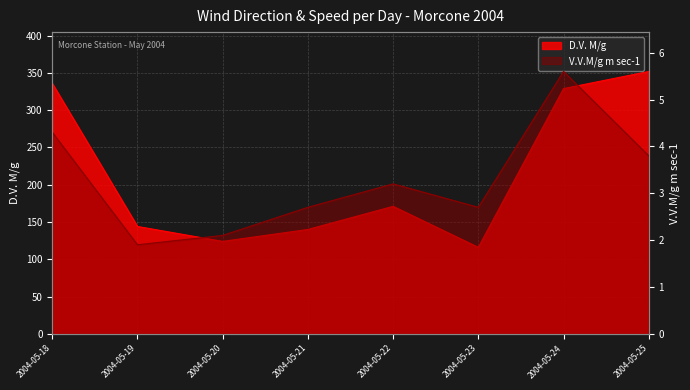

What are all the series names shown in the legend?

D.V. M/g, V.V.M/g m sec-1